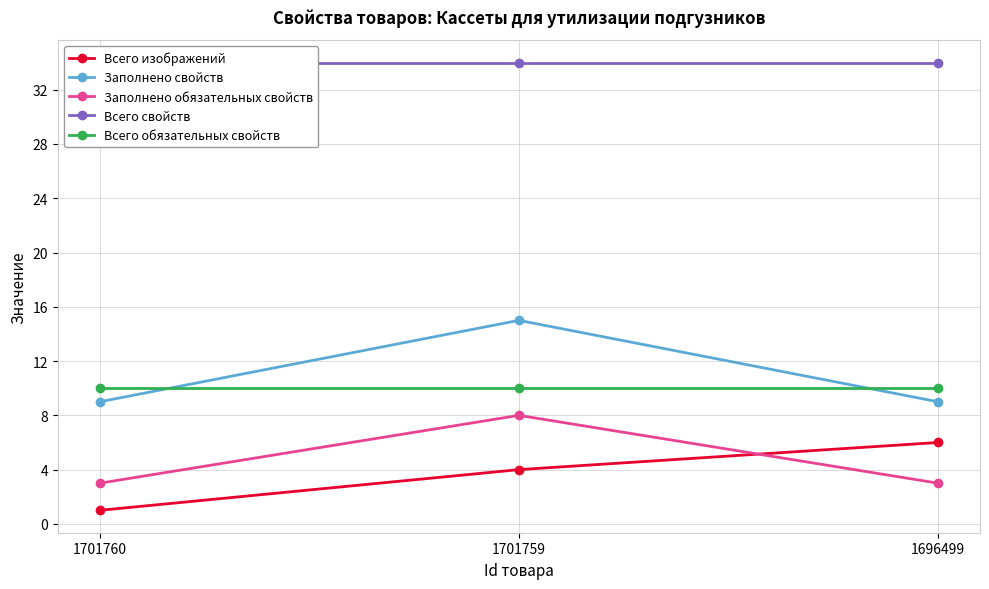

Count the number of categories in the chart.

3